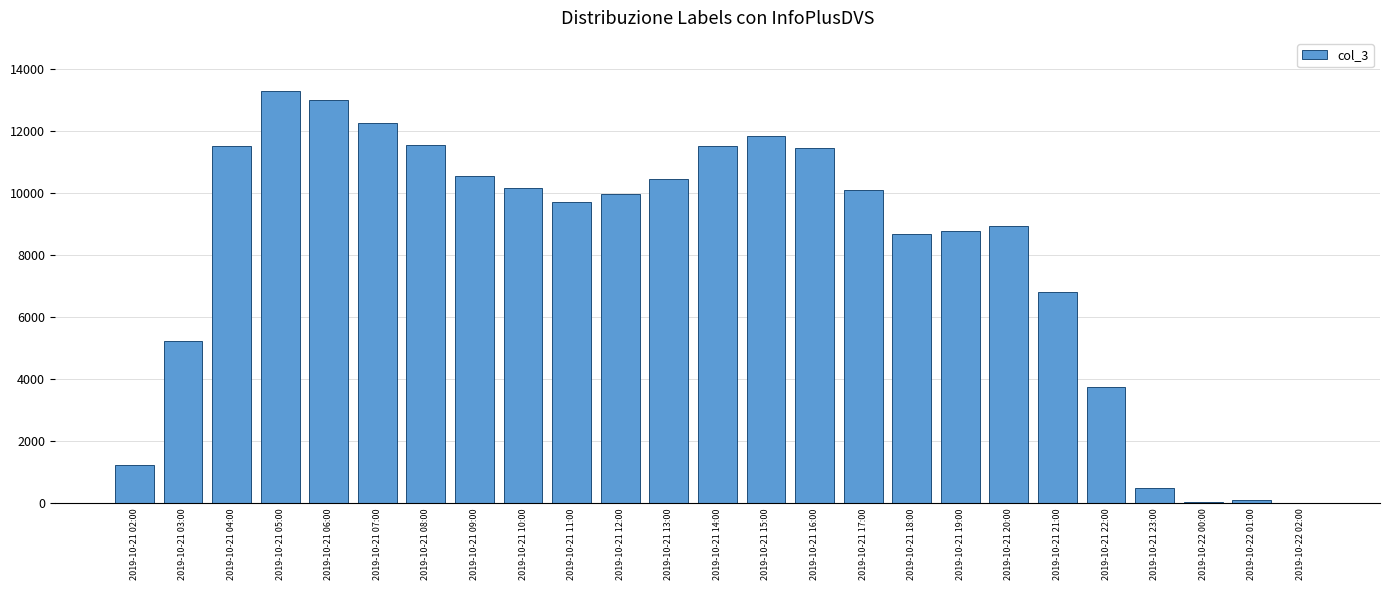

At which label is the value closest to 6644?

2019-10-21 21:00